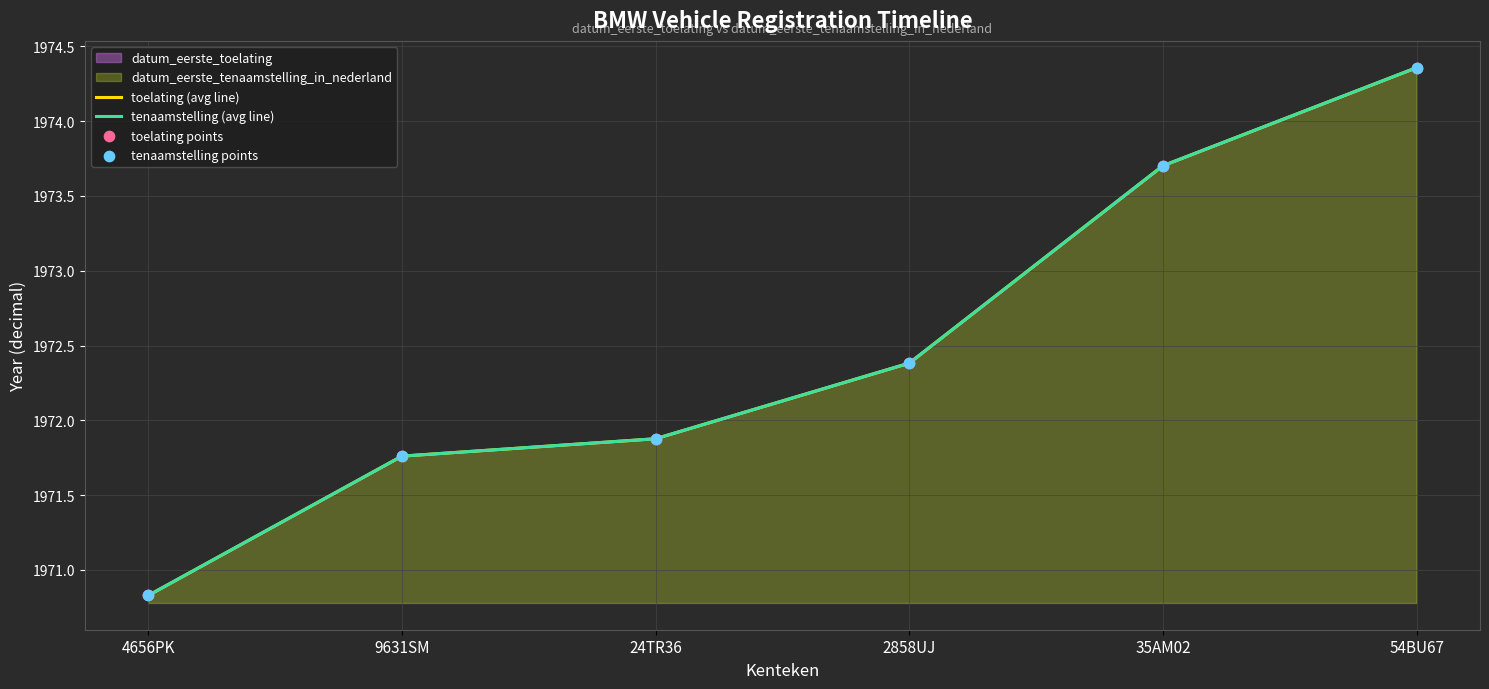

What is the total value across all series at 9631SM?

7887.0